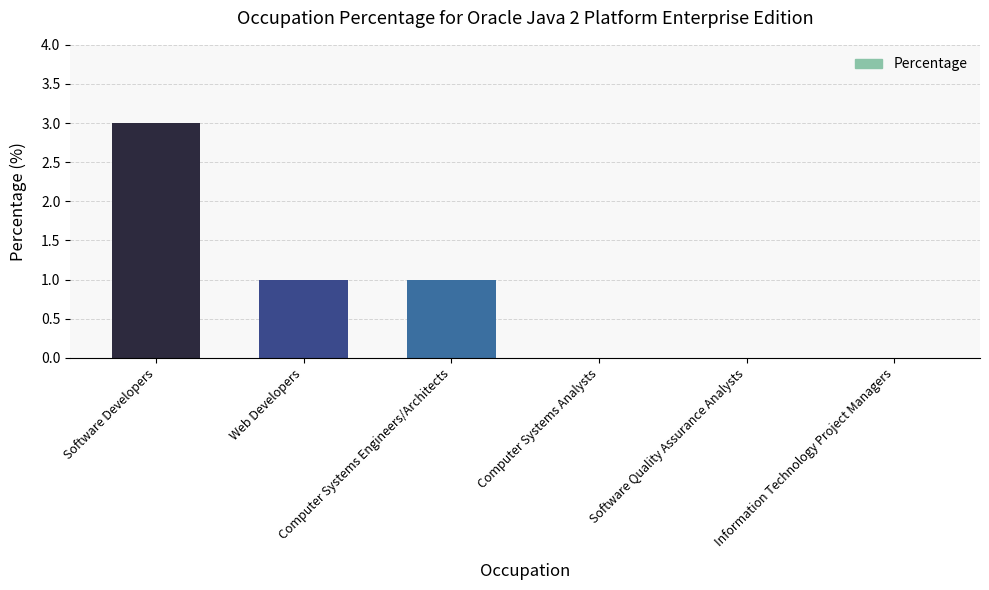

What is the sum of all values?

5